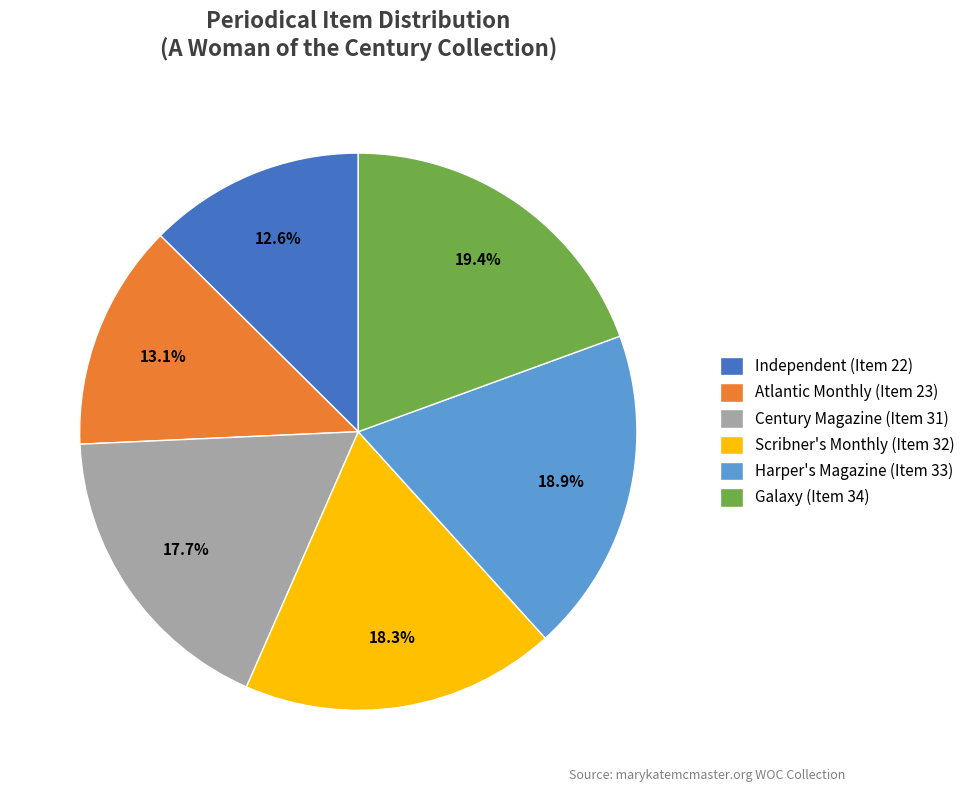

Is the sum of Atlantic Monthly (Item 23) and Scribner's Monthly (Item 32) greater than half?

No